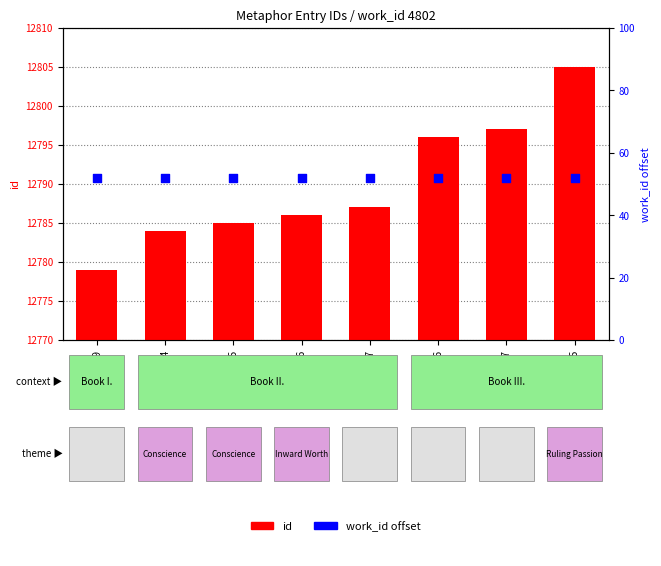

Which series reaches the maximum Y coordinate?

id